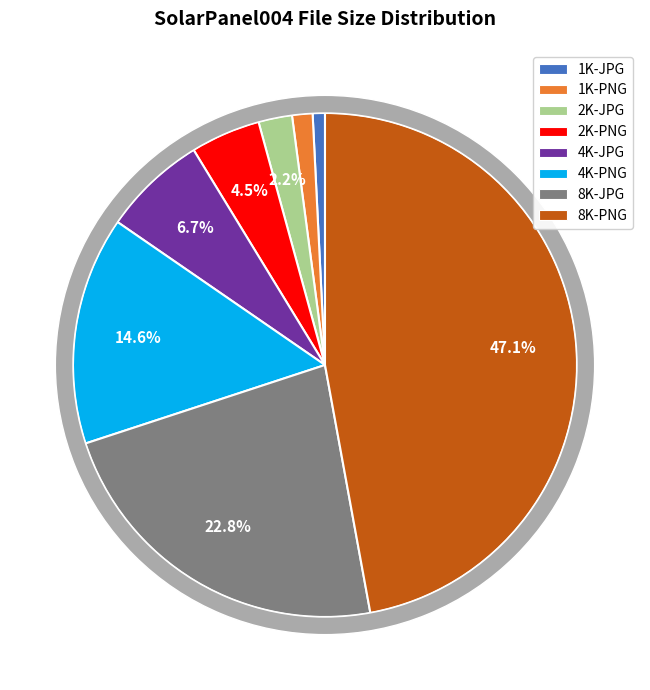

Is 1K-PNG the majority of the pie?

No